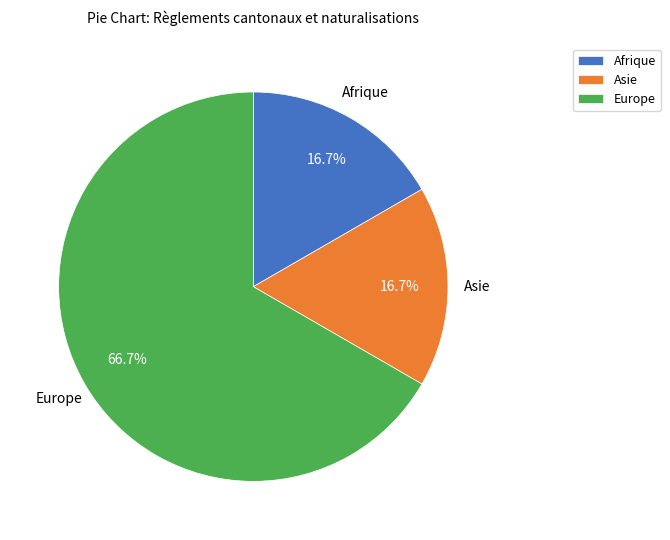

To the nearest percent, what percentage of the pie is Europe?

67%